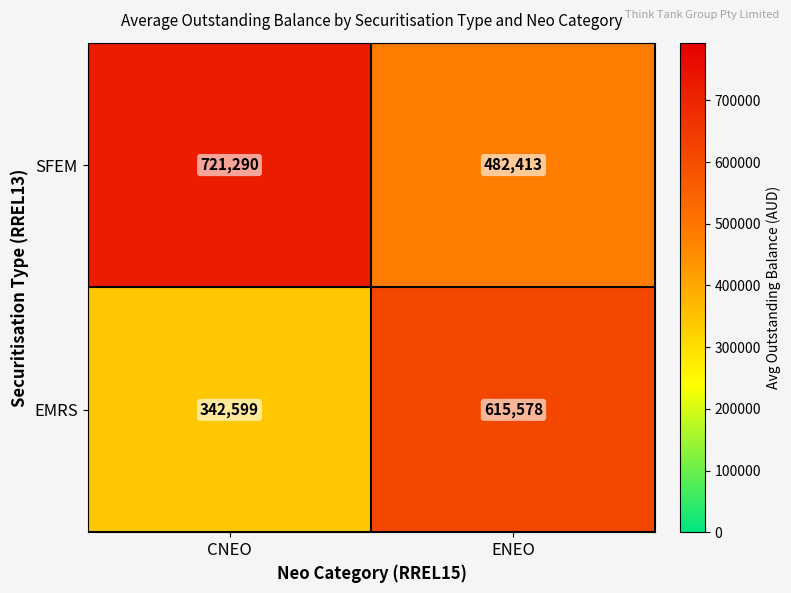

What is the sum of the SFEM values at CNEO and ENEO?

1203703